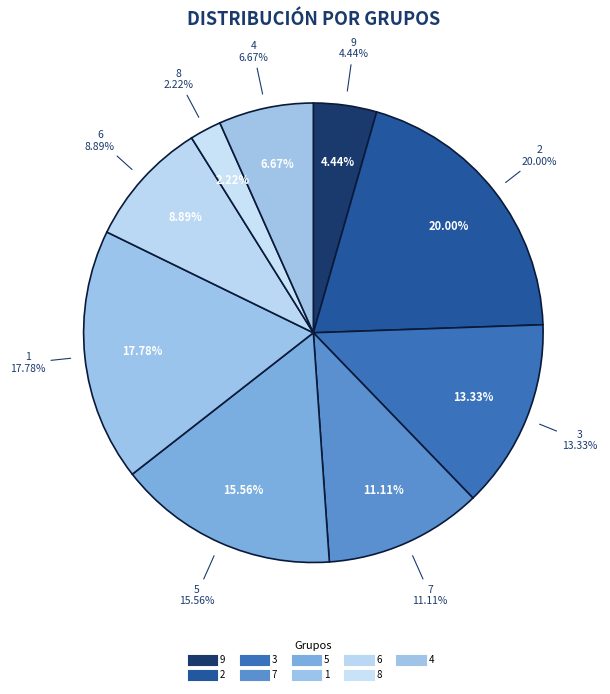

What is the change in value from col_1=5 to col_1=6?

-3